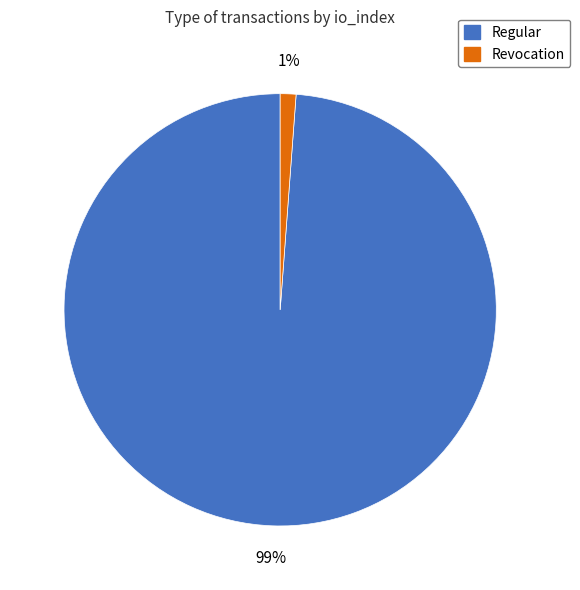

Between Regular and Revocation, which is larger?

Regular